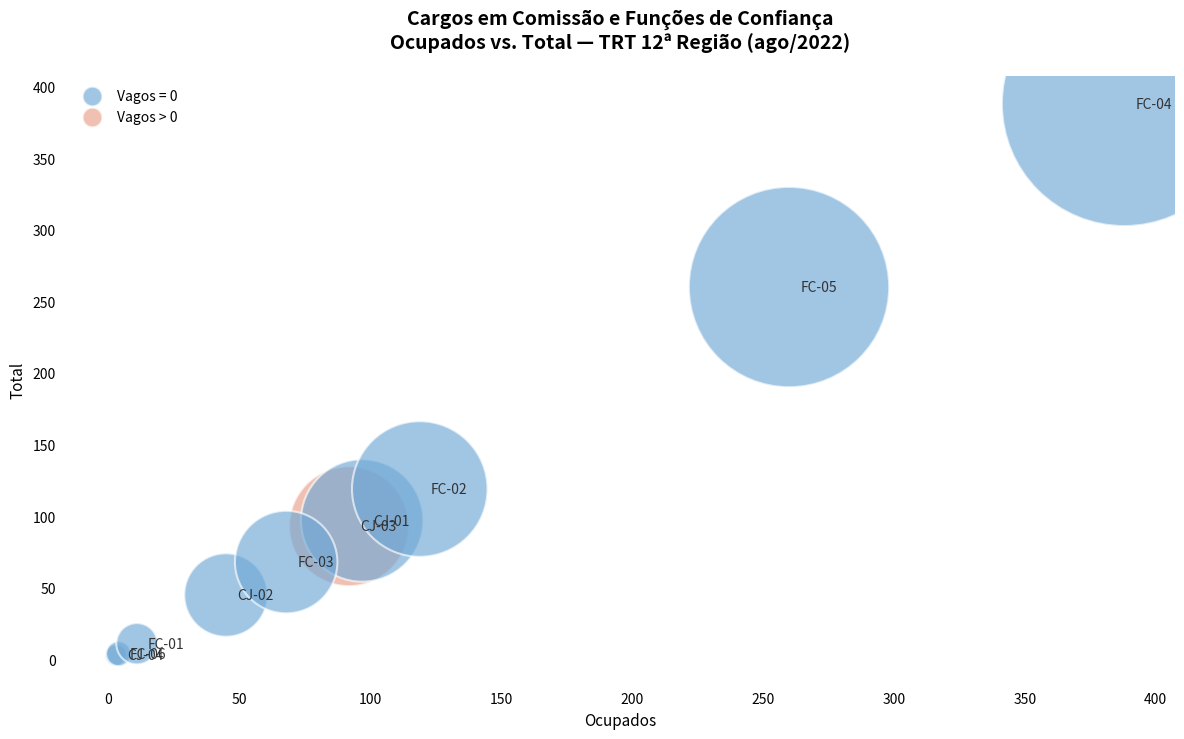

What Y value in the scatter plot is closest to 195?

260